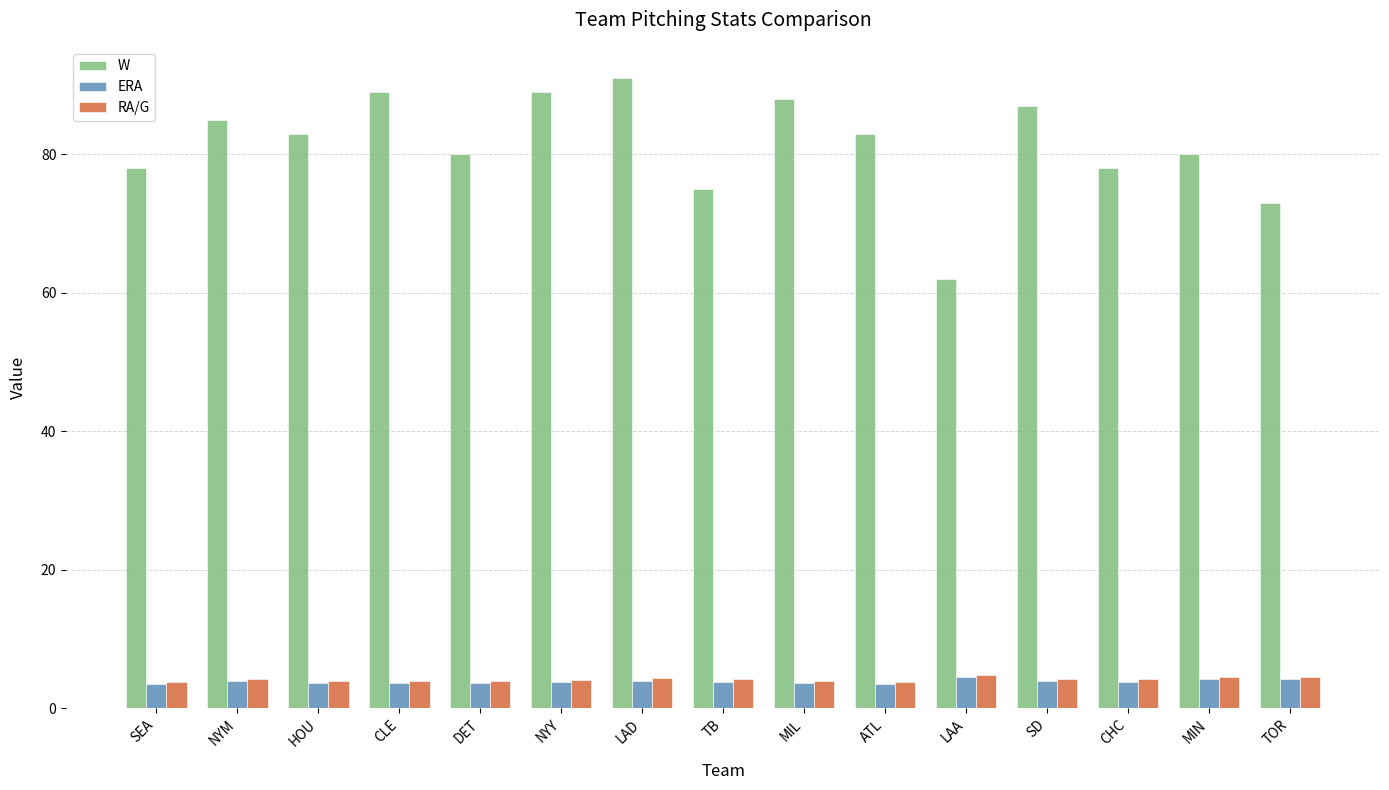

What is the difference between the highest and lowest values at NYY?

85.3